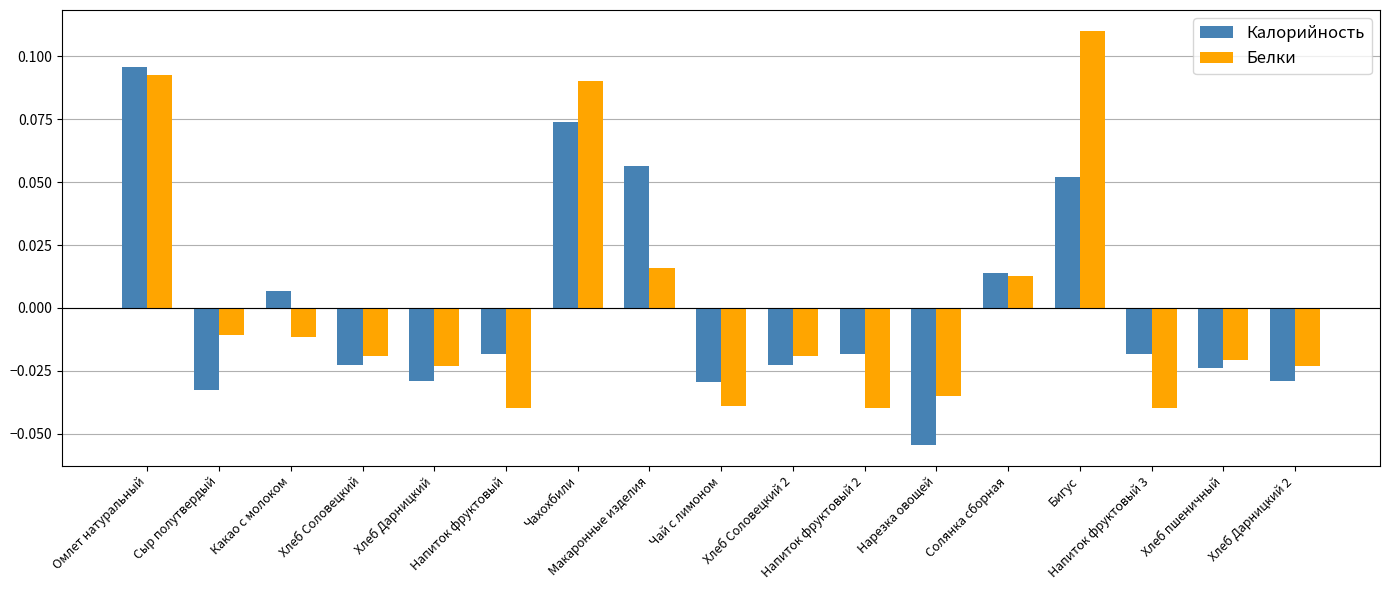

At how many categories does at least one series exceed 0?

6